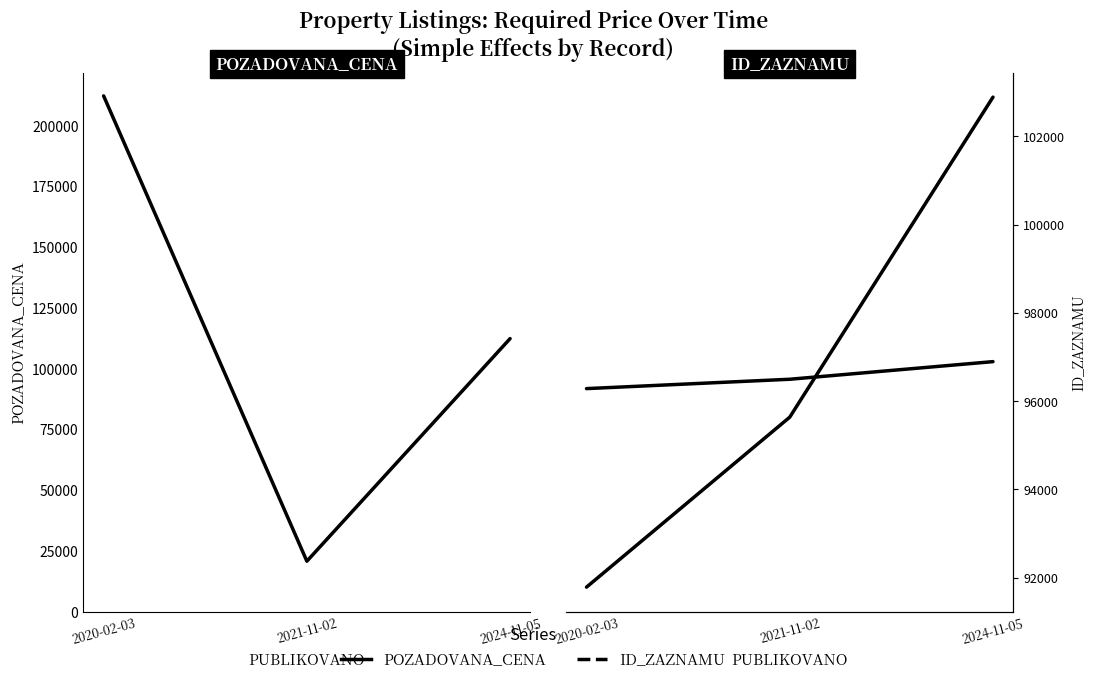

Reading left to right, list all the values displayed in this chart.

POZADOVANA_CENA: 2020-02-03=212250	2021-11-02=20760	2024-11-05=112370
ID_ZAZNAMU: 2020-02-03=91787	2021-11-02=95638	2024-11-05=102888
ID_ZAZNAMU_twin: 2020-02-03=91787	2021-11-02=95638	2024-11-05=102888